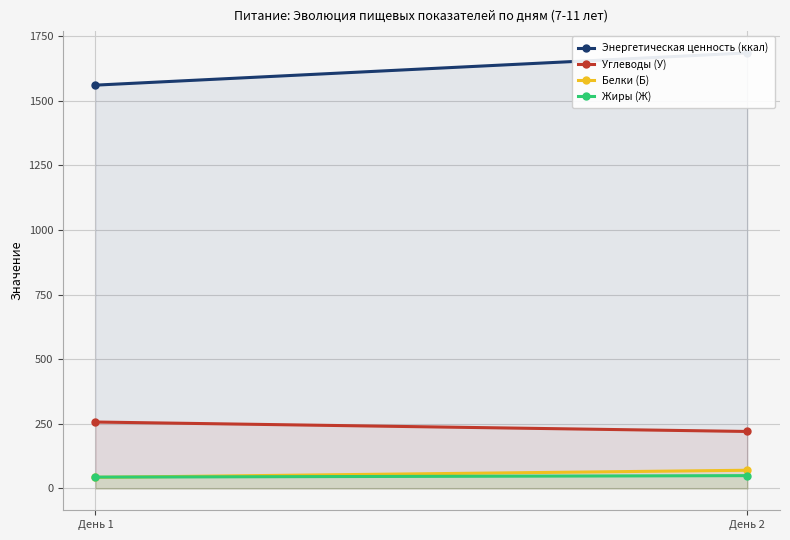

Does the chart have visible grid lines?

Yes